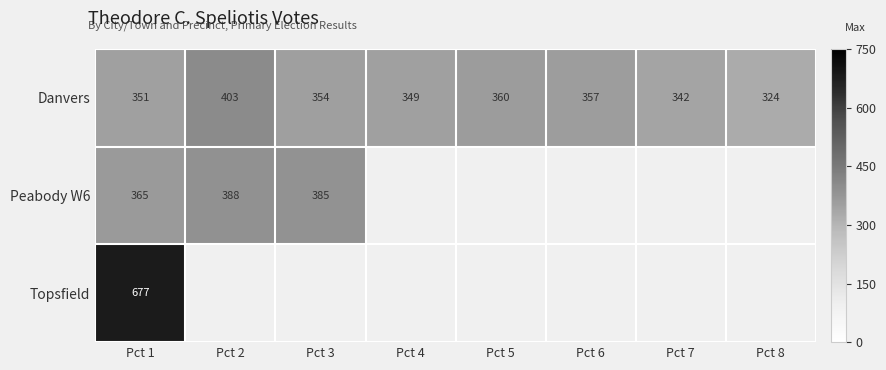

What is the difference between the Peabody W6 values at Pct 2 and Pct 1?

23